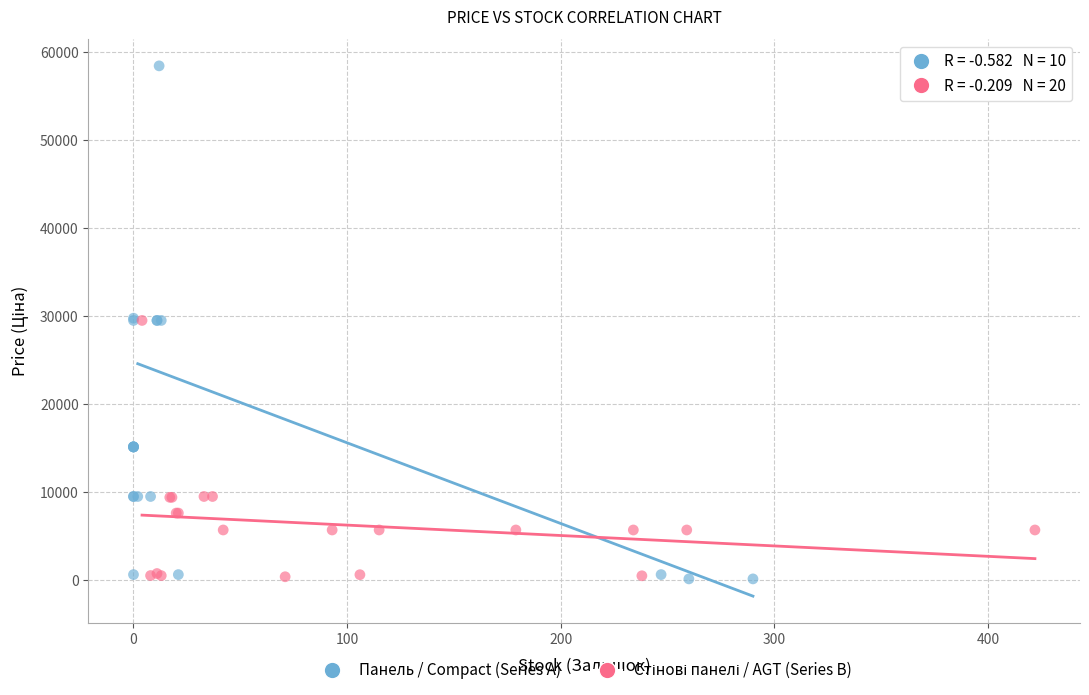

Which series has the widest spread of Y values?

Панель / Compact (Series A)